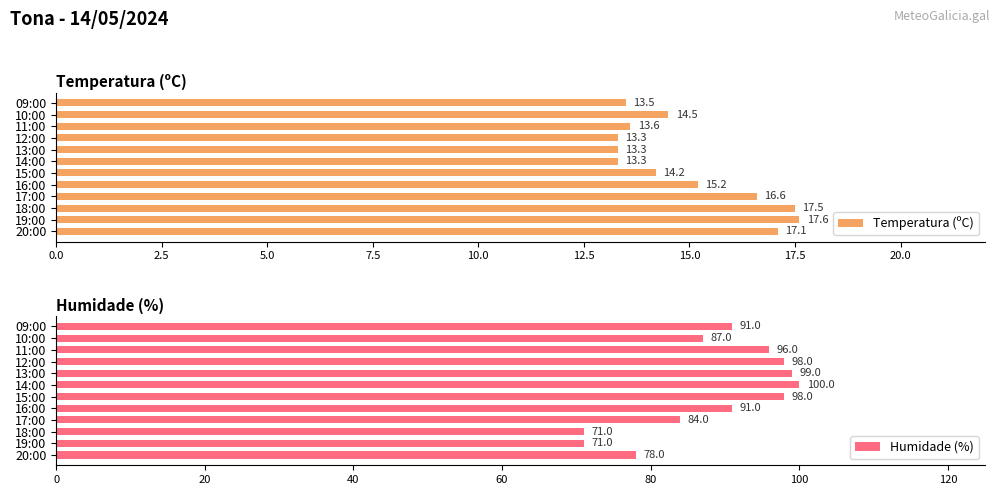

The value of Temperatura (ºC) at 19:00 is 17.6. True or false?

True